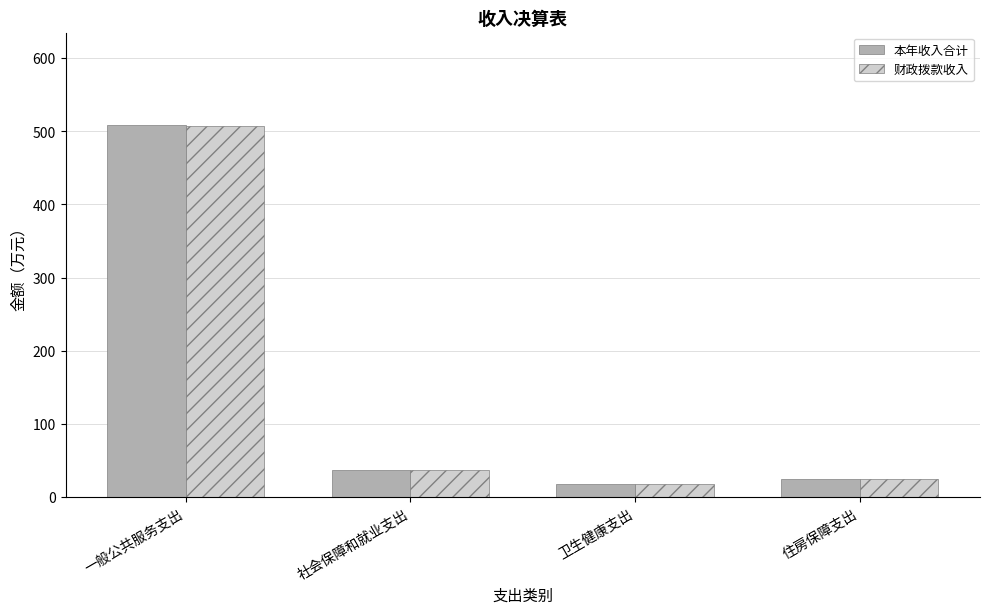

What is the minimum value shown in the chart?

18.2